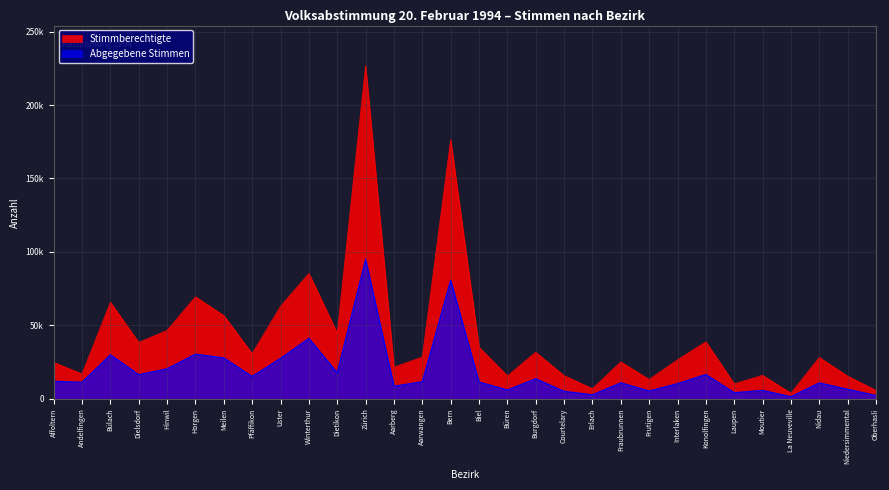

What is the maximum value shown in the chart?

226877